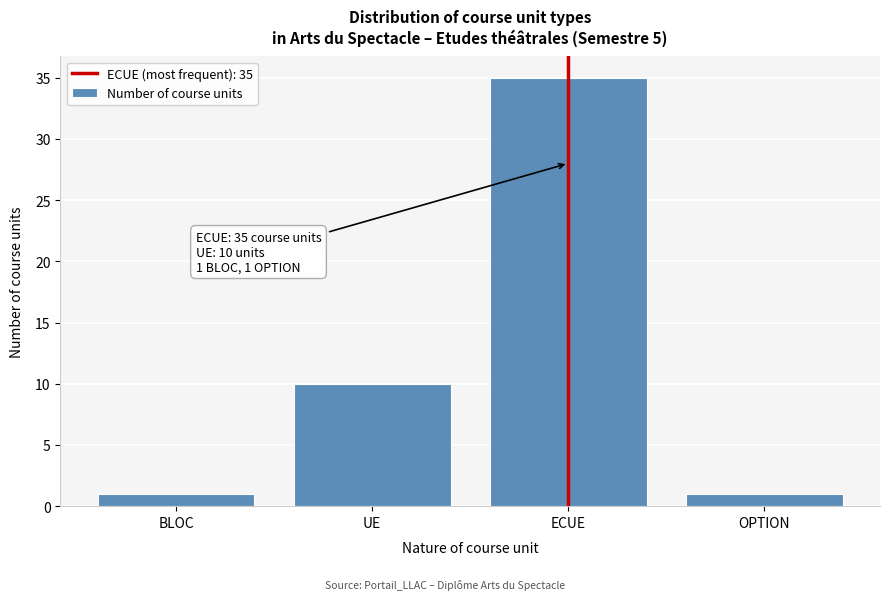

Reading left to right, extract all data points from this chart.

1	10	35	1